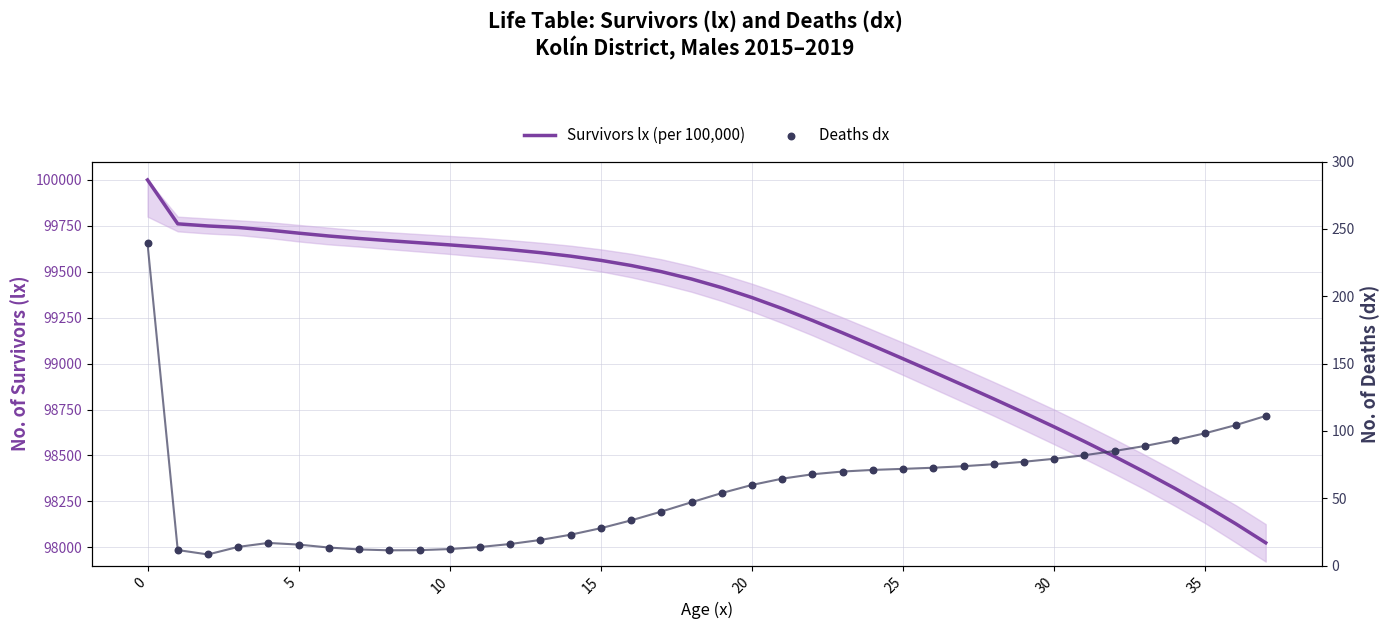

Which series has the largest total across all categories?

Survivors lx (per 100,000)